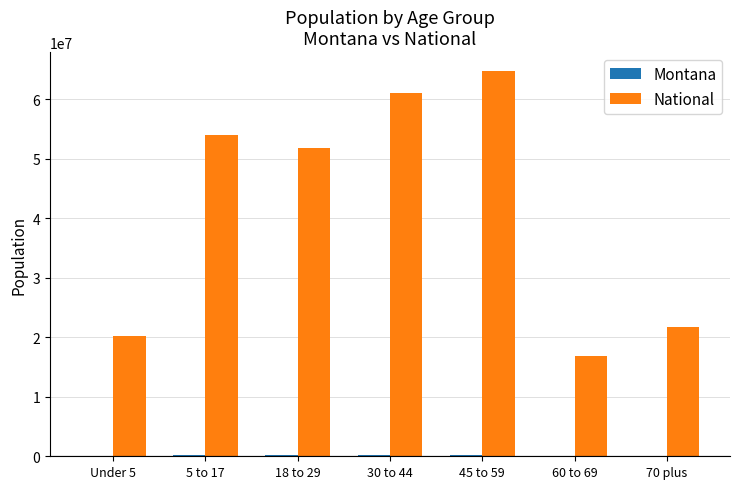

What is the maximum value shown in the chart?

64671521